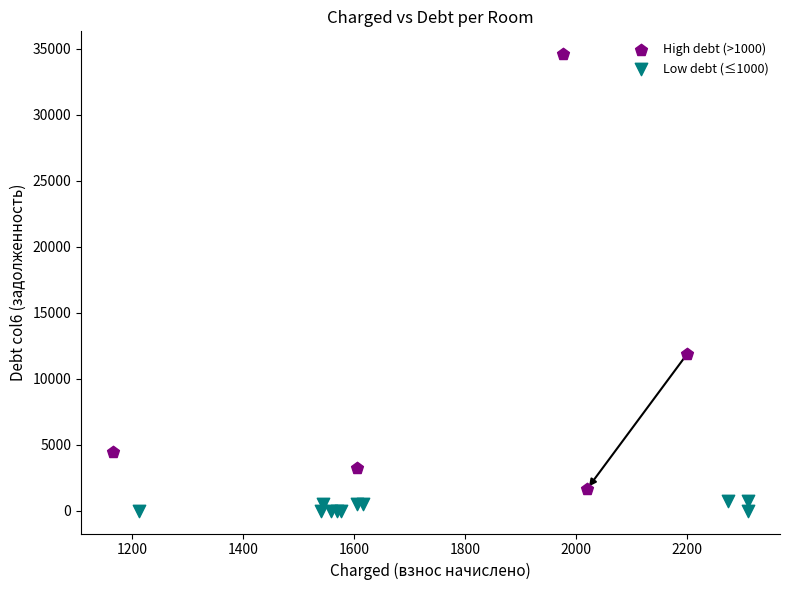

Which series contains the lowest Y value?

Low debt (≤1000)